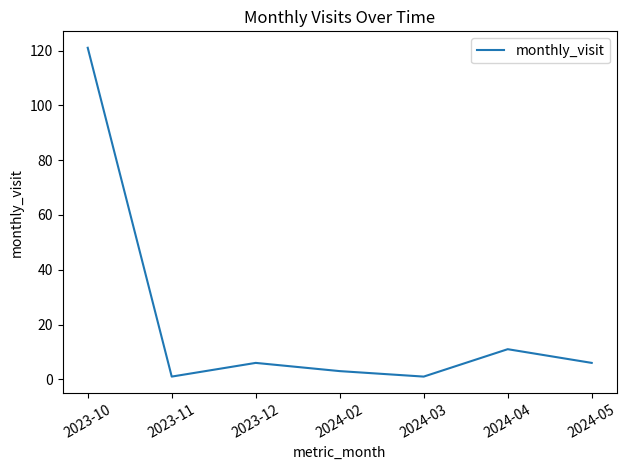

How many interior local peaks (higher than both neighbors) does the data have?

2